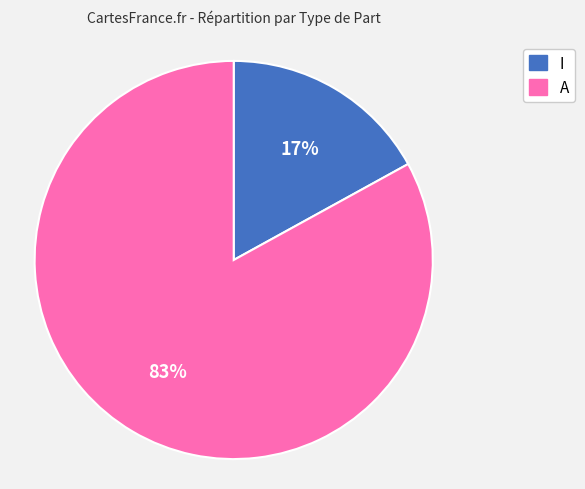

Is it true that A is 83% of the pie?

True